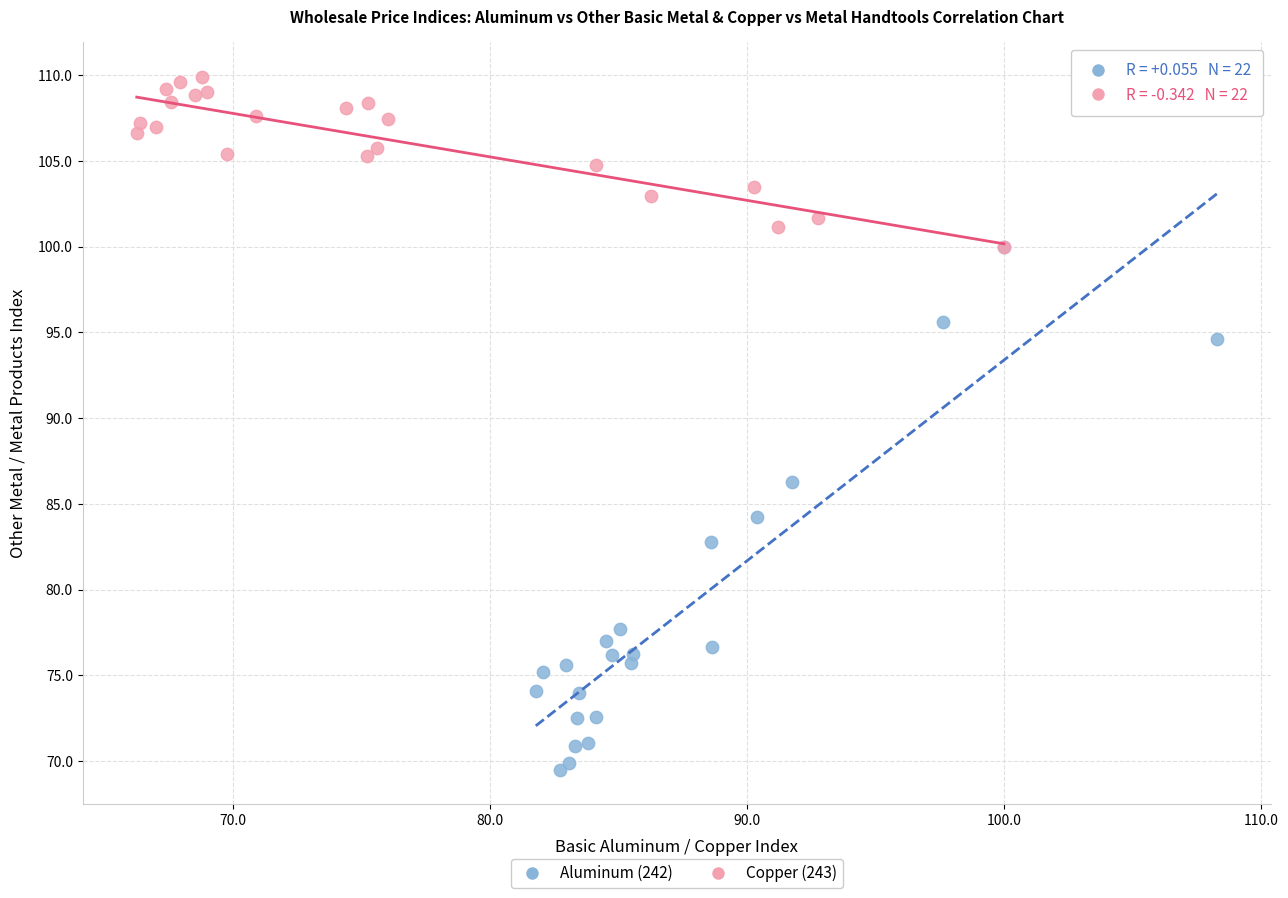

Which series reaches the minimum Y coordinate?

Aluminum (242)